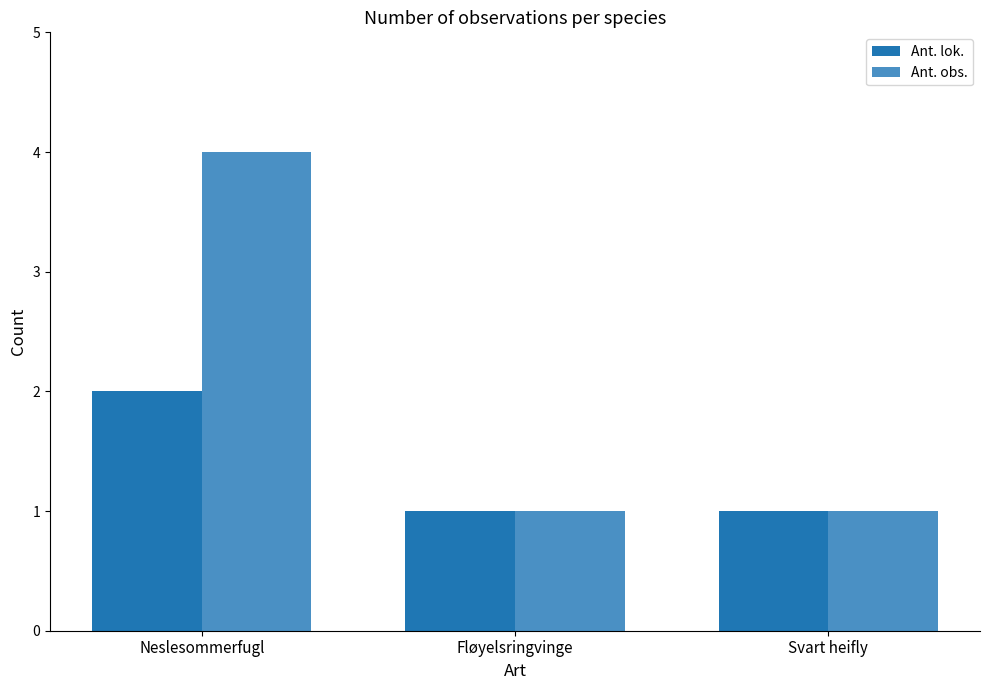

What is the difference between the maximum and minimum values in the Ant. obs. series?

3